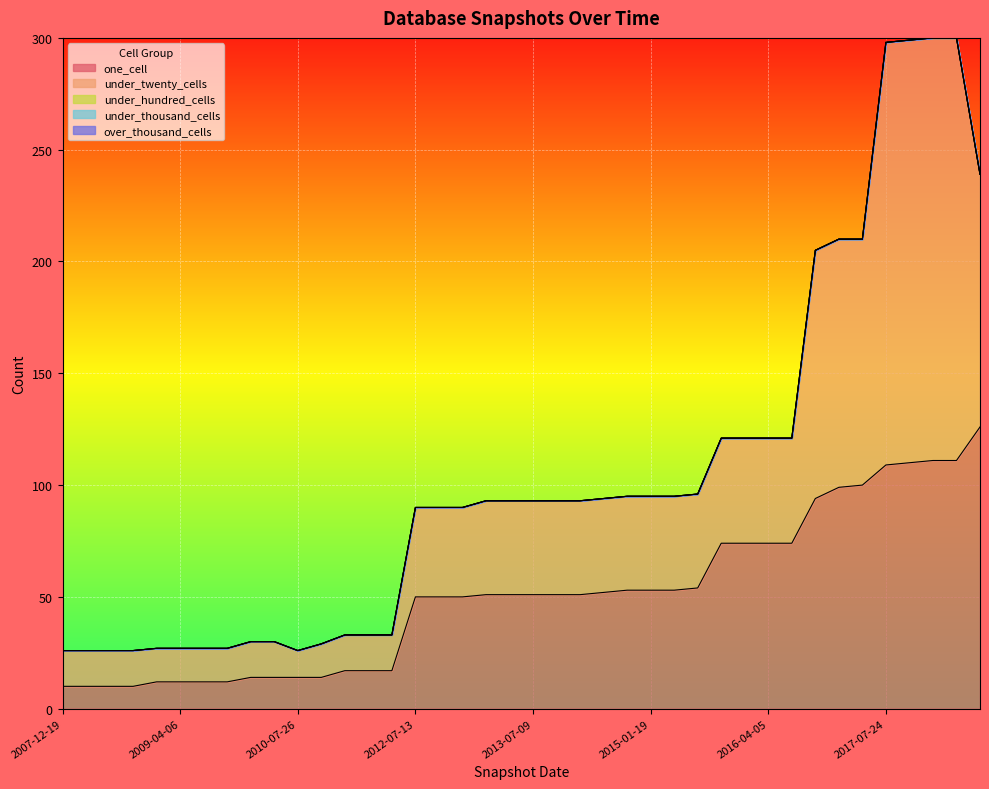

The one_cell series shows 9 at 2009-12-16. True or false?

False